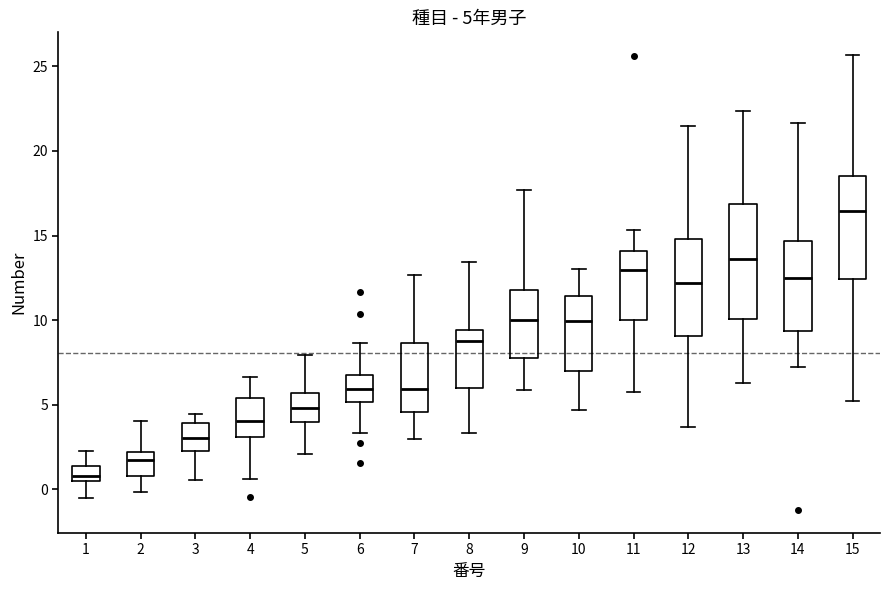

Which box has the lowest median line?

1